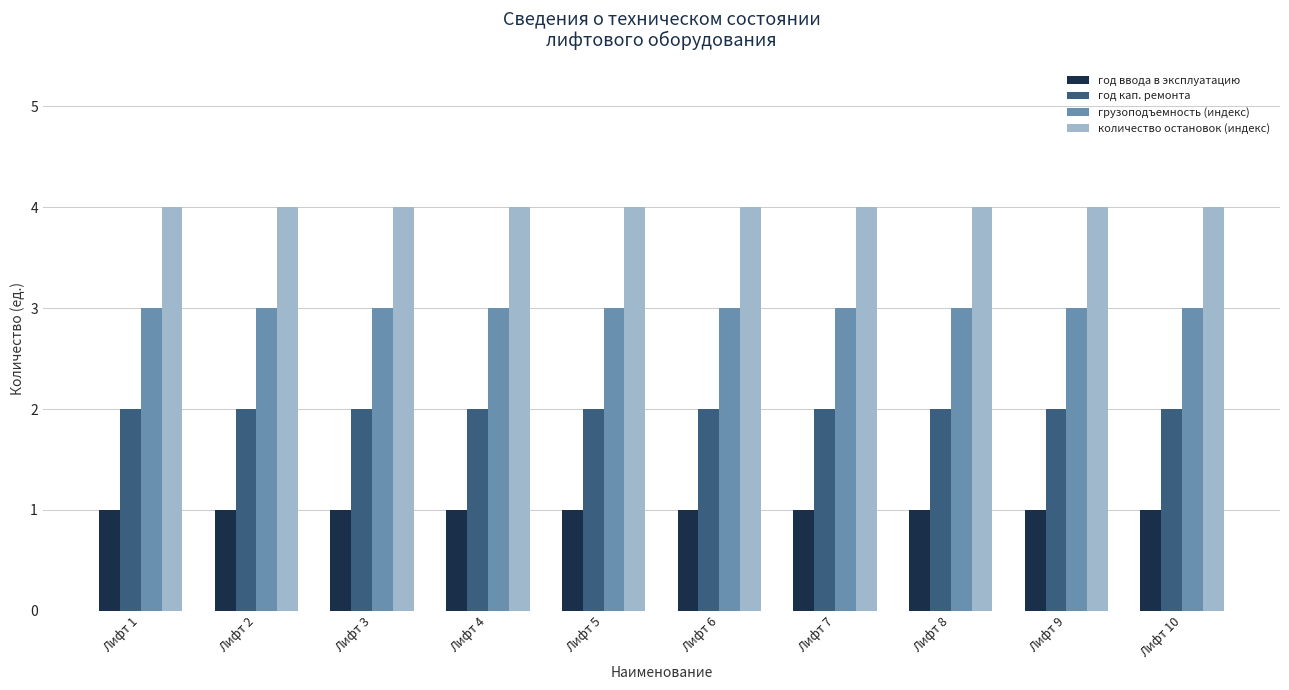

Rank the series by their average value, from lowest to highest.

год ввода в эксплуатацию, год кап. ремонта, грузоподъемность (индекс), количество остановок (индекс)